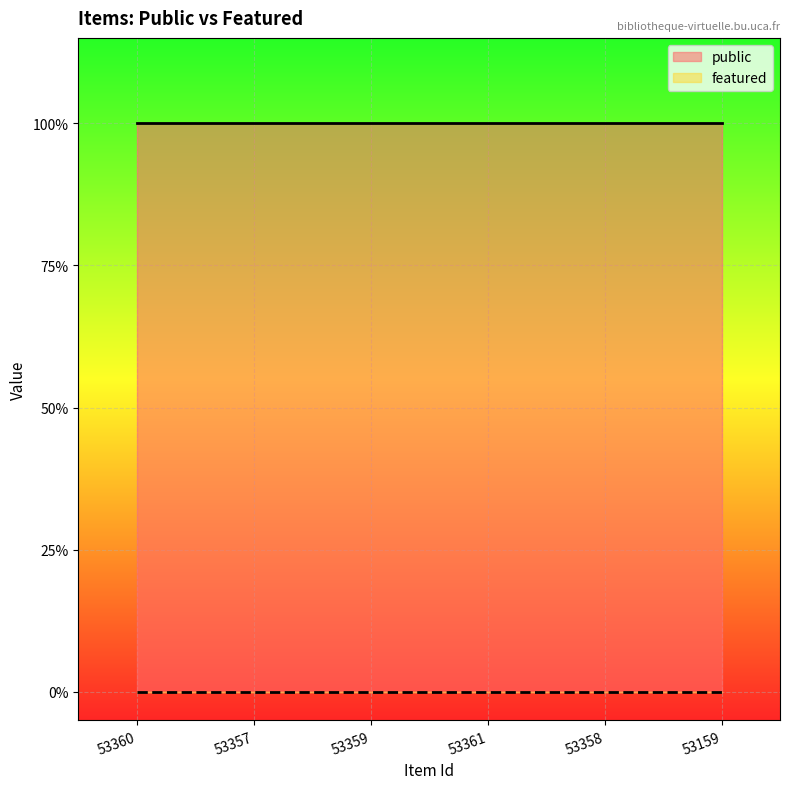

The public series shows 1 at 53159. True or false?

True